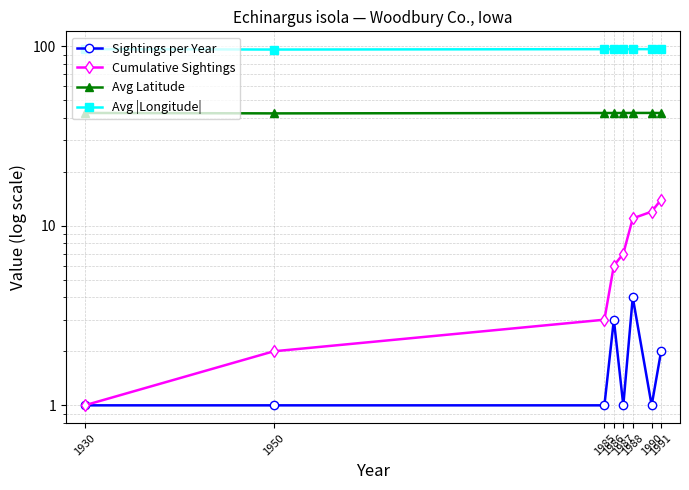

What is the average value of the Avg Latitude series?

42.5